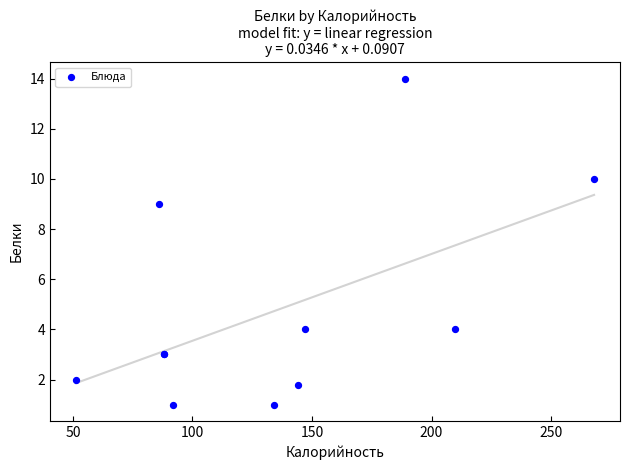

What Y value in the scatter plot is closest to 7?

9.0